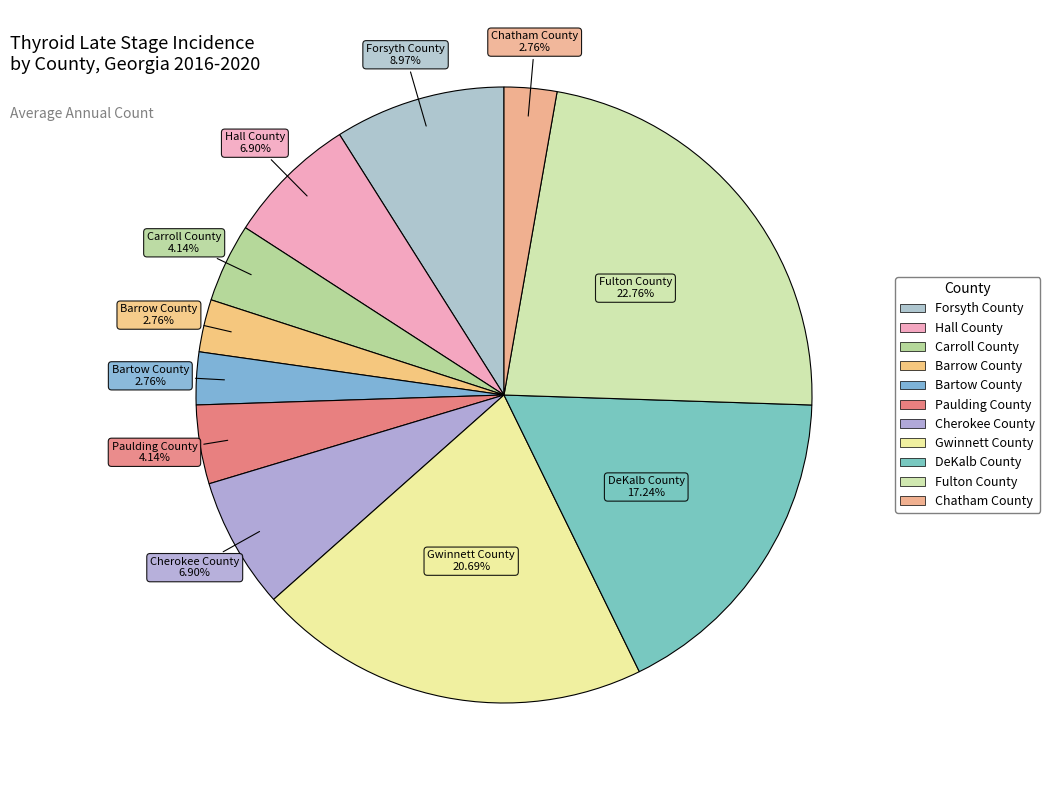

What is the largest slice in the pie chart?

Fulton County